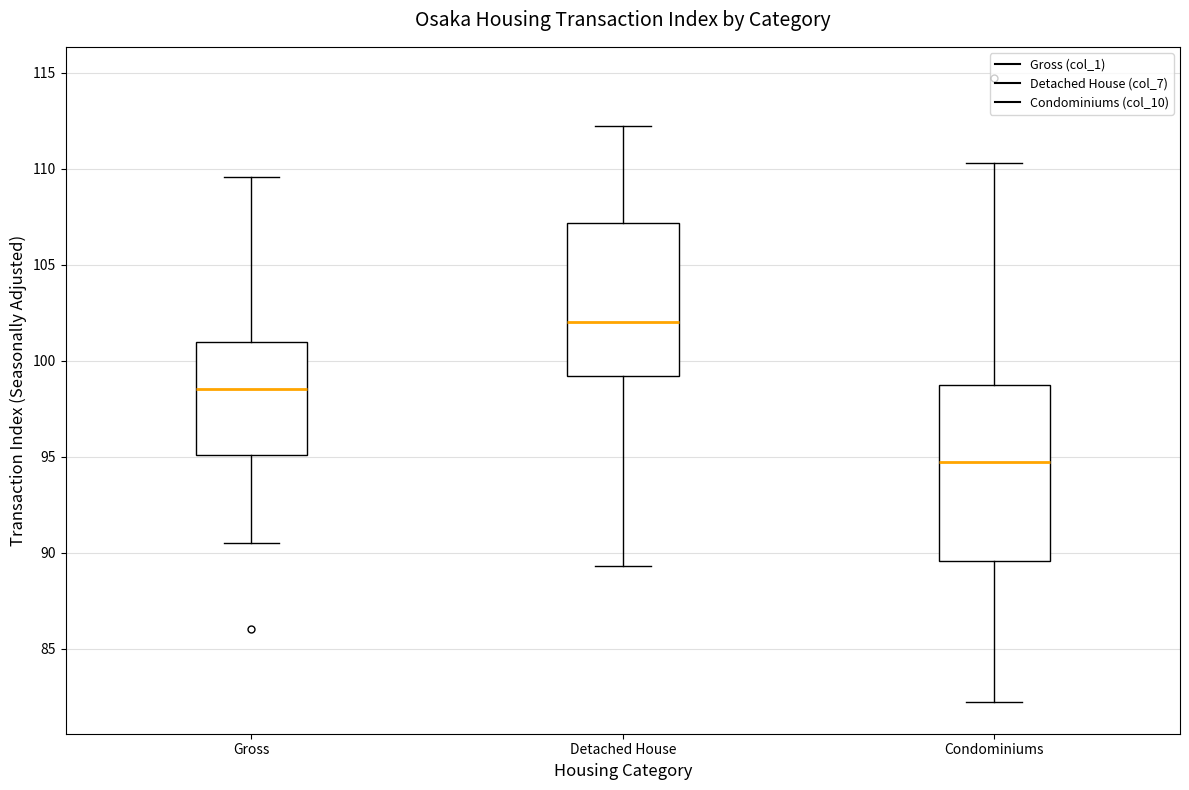

Reading left to right, transcribe this box plot: for each box, give where its median line is, the range the box spans, and where its two whiskers end, as read against the y-axis. The values are not printed on the chart, so give them approximately, as read against the axis.

Gross: median 98.5, box 95.0 to 101.0, whiskers 90.5 to 109.5
Detached House: median 102.0, box 99.0 to 107.0, whiskers 89.5 to 112.0
Condominiums: median 94.5, box 89.5 to 98.5, whiskers 82.0 to 110.5